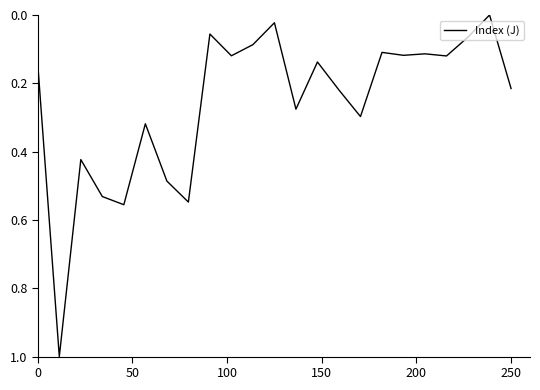

What is the maximum value shown in the chart?

1.0